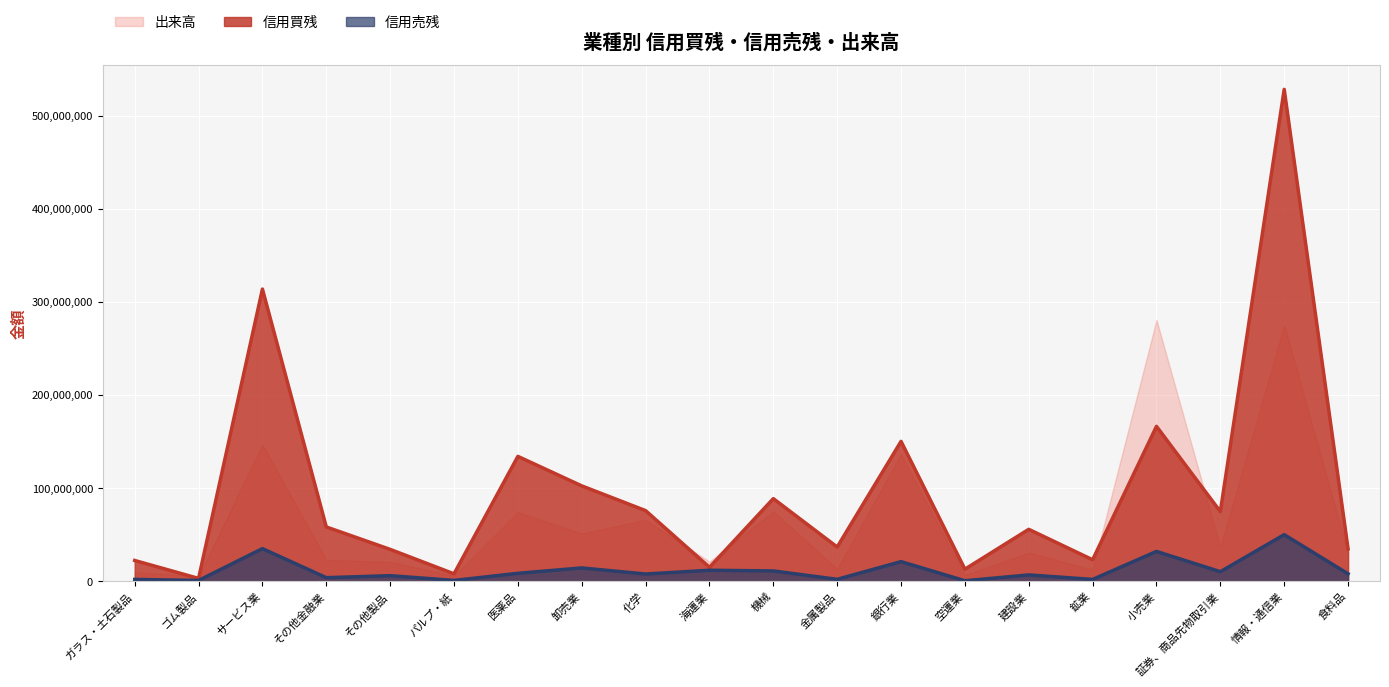

True or false: 出来高 has more than 1 points higher than both neighbors.

True